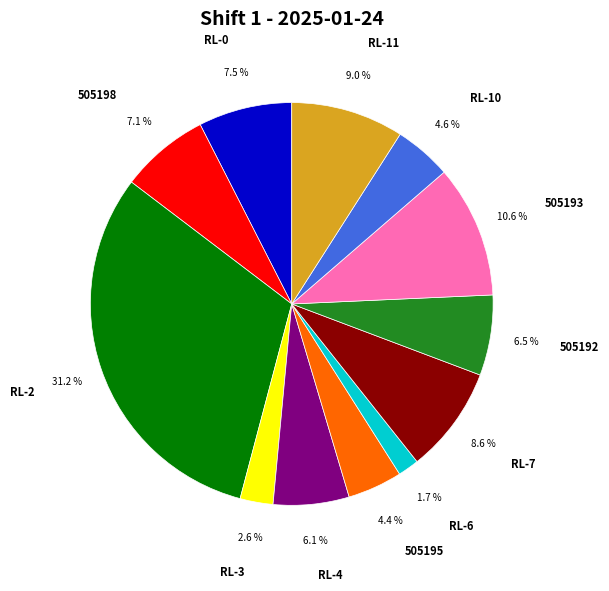

What percentage is the RL-3 slice, to the nearest percent?

3%